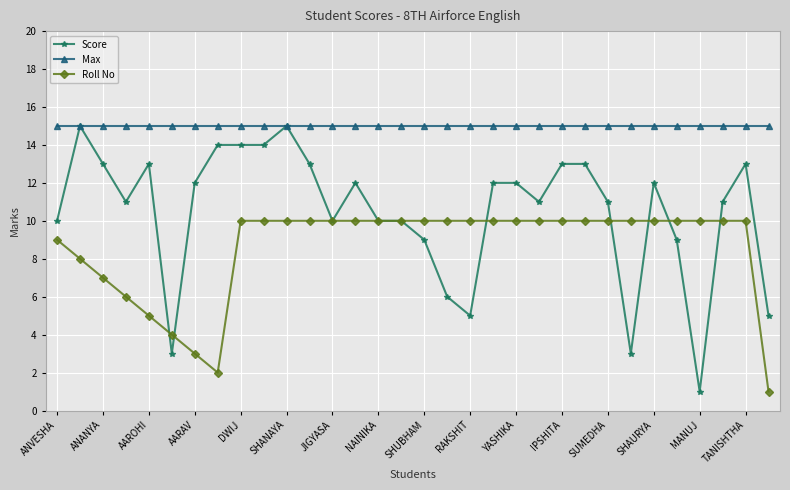

True or false: Max and Roll No cross at least once.

False